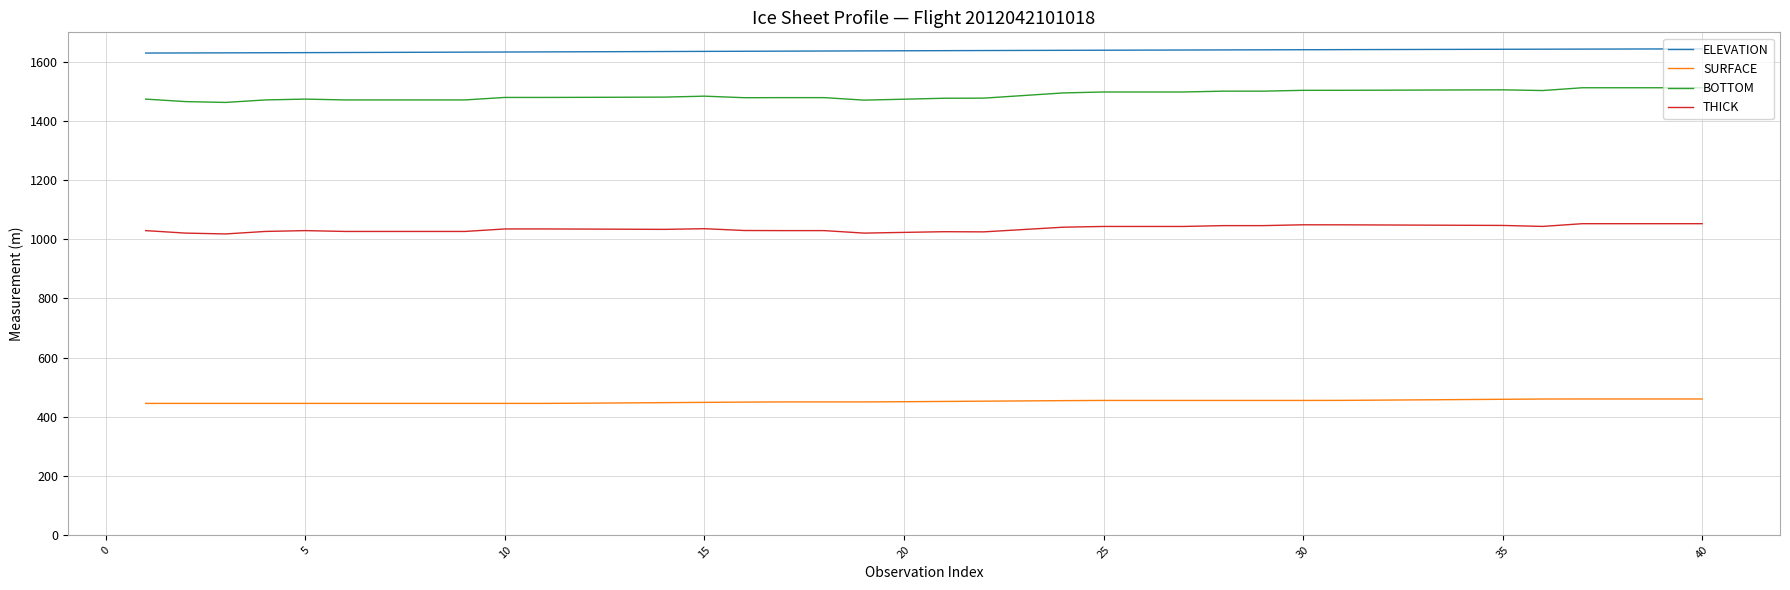

True or false: BOTTOM and THICK cross at least once.

False